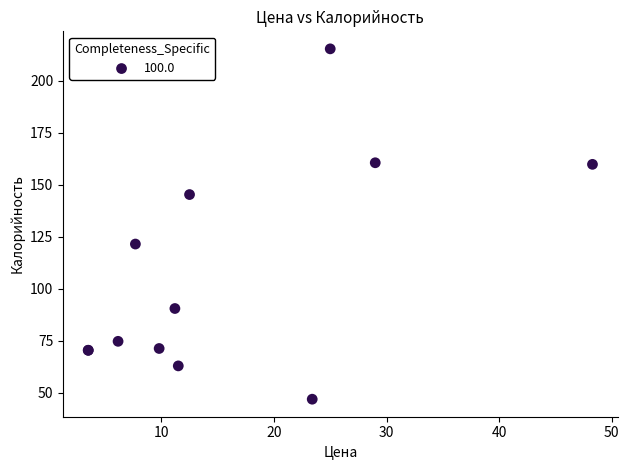

What Y value in the scatter plot is closest to 131?

121.5